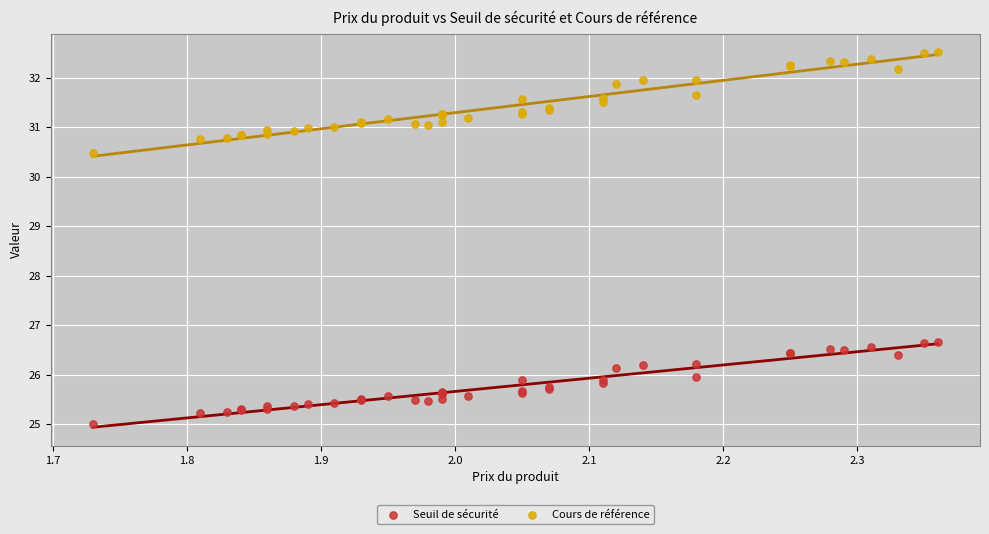

Which series reaches the minimum Y coordinate?

Seuil de sécurité